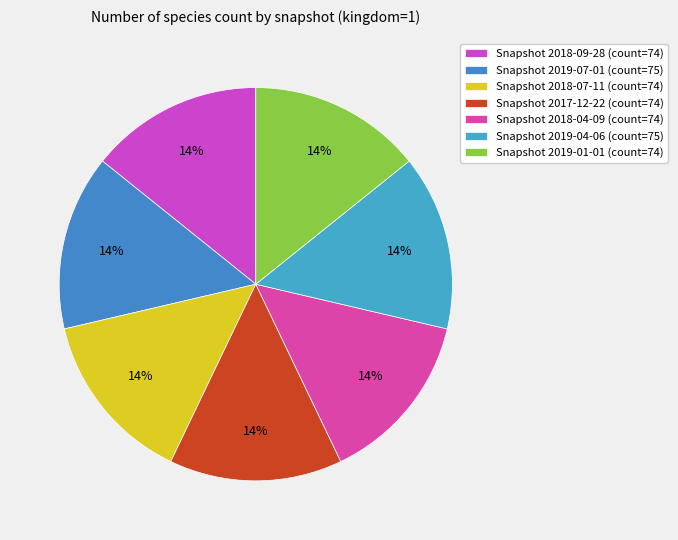

How many slices are in this pie chart?

7